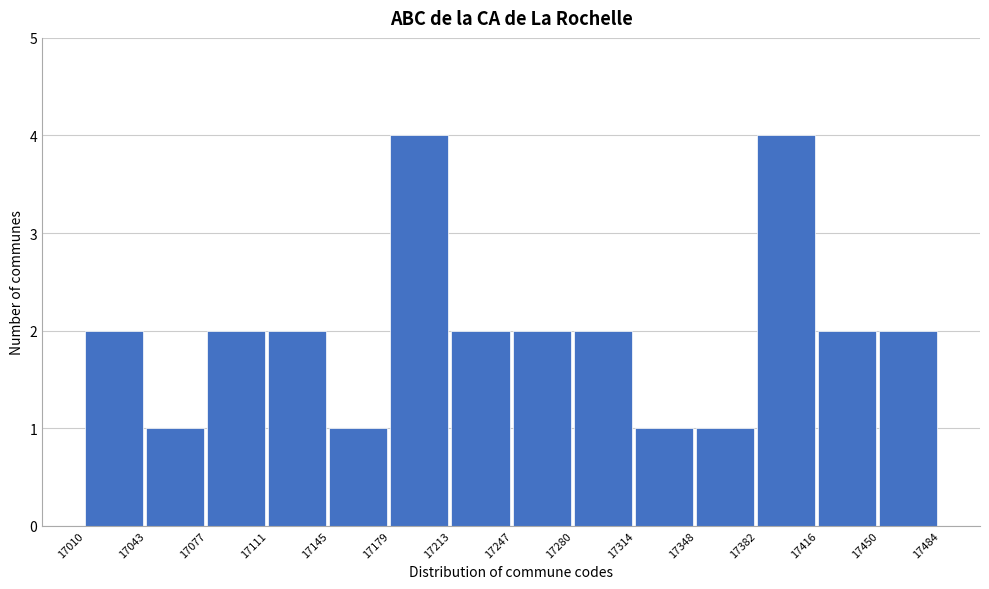

Reading left to right, transcribe this chart: for each bar, give the range it covers on the x-axis and its height. The values are not printed on the chart, so give them approximately, as read against the axis.

17010 to 17043: 2
17043 to 17077: 1
17077 to 17111: 2
17111 to 17145: 2
17145 to 17179: 1
17179 to 17213: 4
17213 to 17247: 2
17247 to 17280: 2
17280 to 17314: 2
17314 to 17348: 1
17348 to 17382: 1
17382 to 17416: 4
17416 to 17450: 2
17450 to 17484: 2